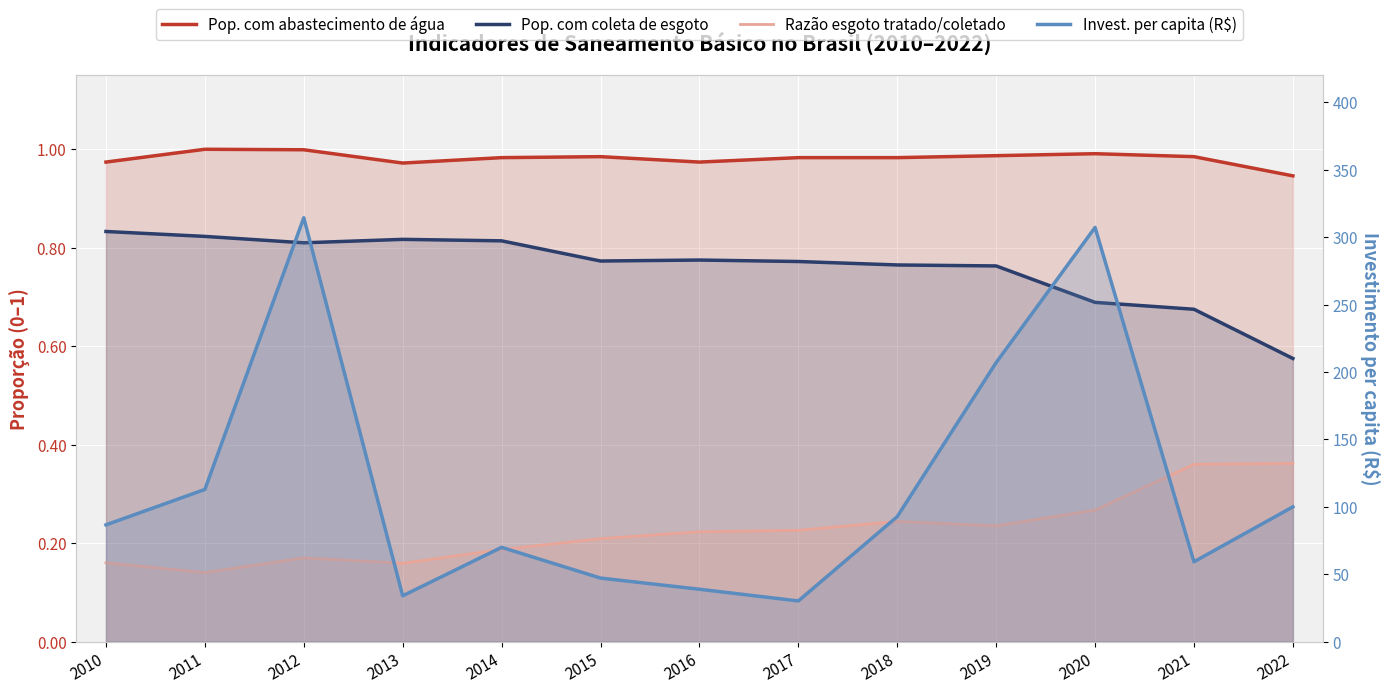

The Razão esgoto tratado/coletado series shows 0.2 at 2017. True or false?

True